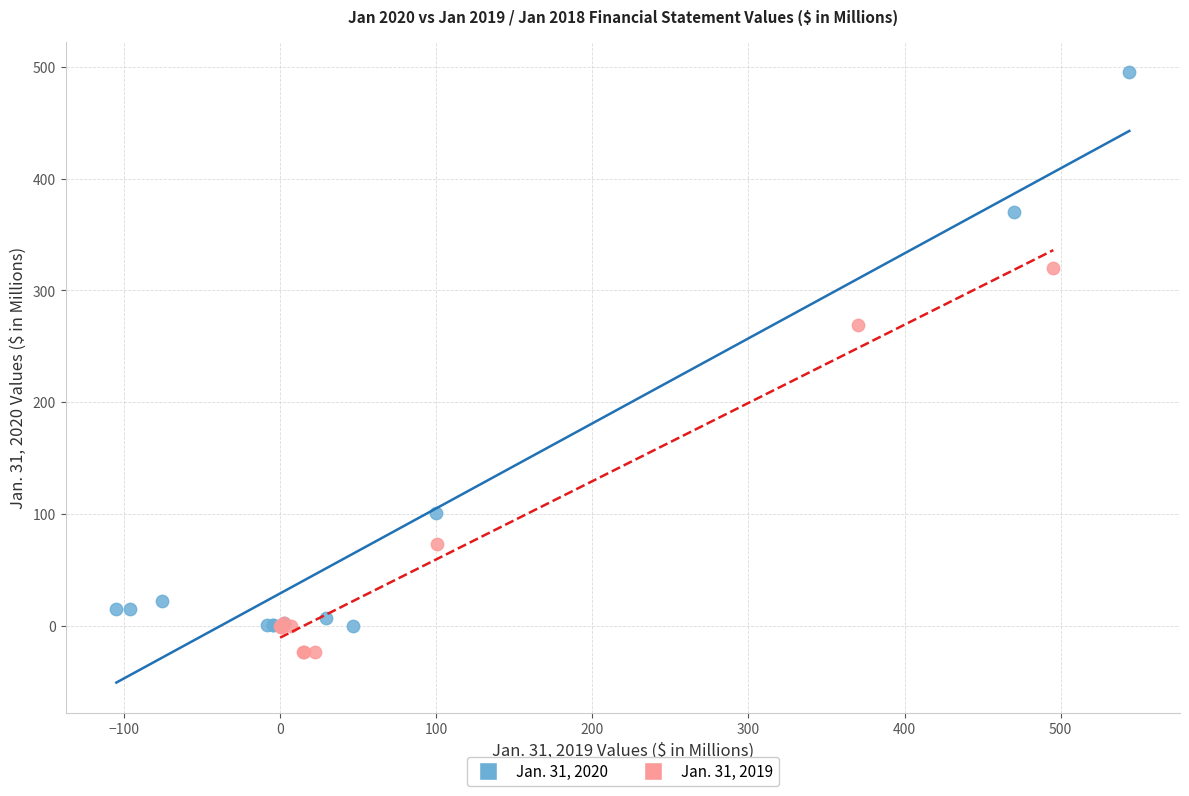

Which series contains the lowest Y value?

Jan. 31, 2019